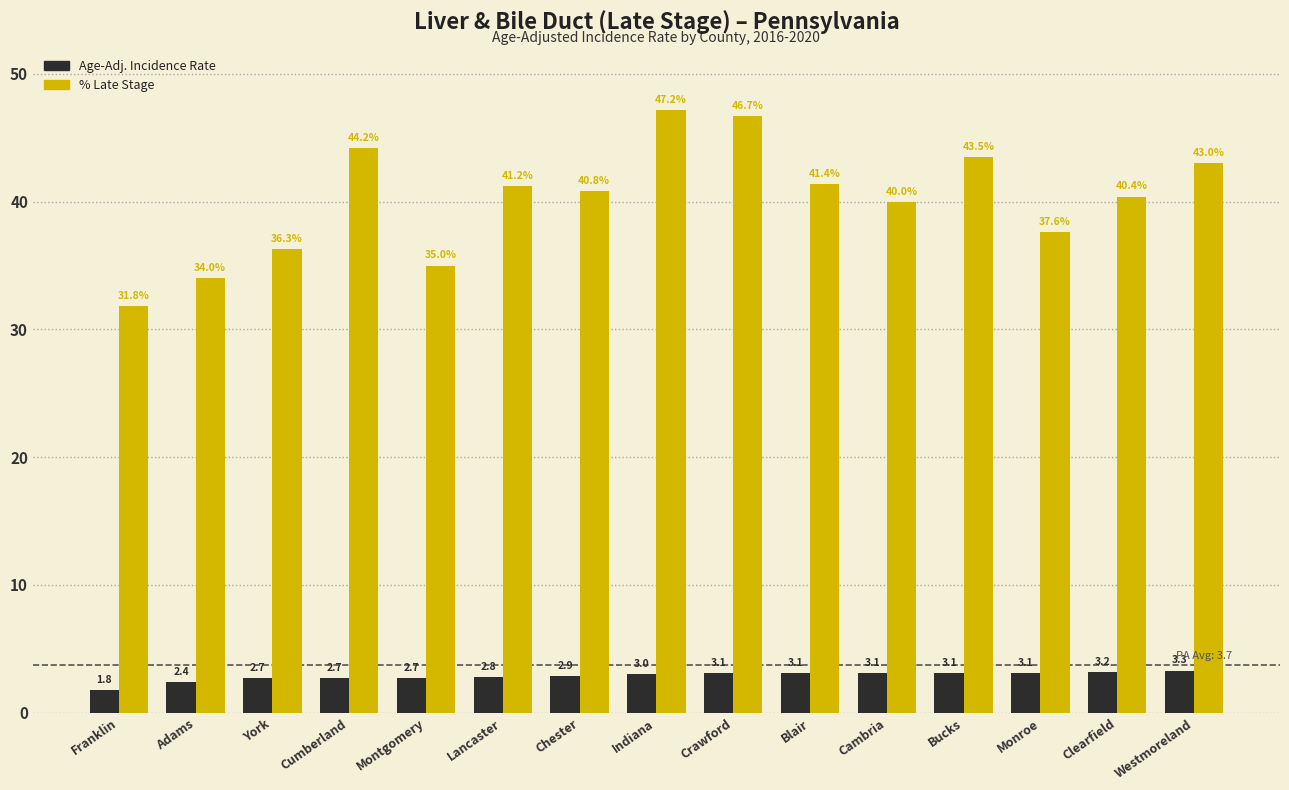

What is the difference between the highest and lowest values at Clearfield?

37.2